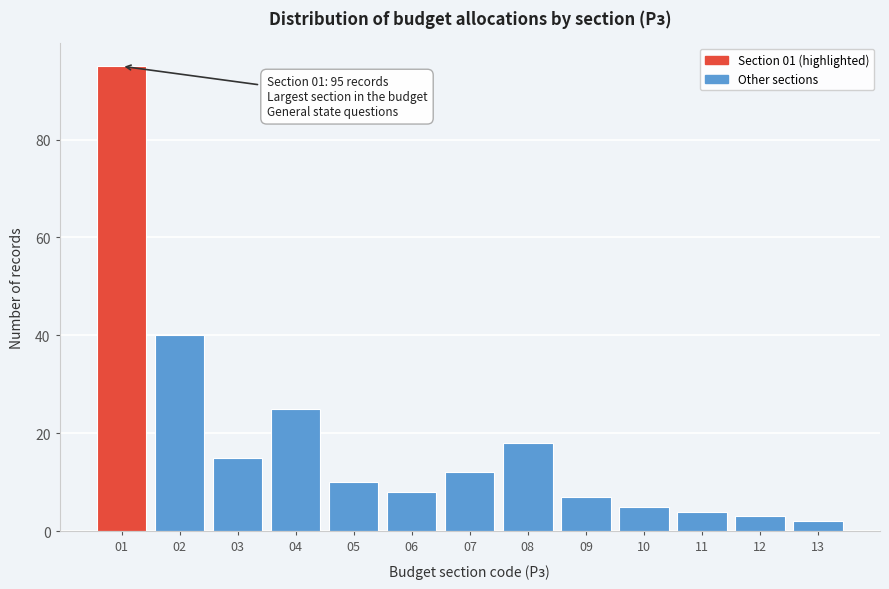

Reading right to left, list all the values displayed in this chart.

2	3	4	5	7	18	12	8	10	25	15	40	95